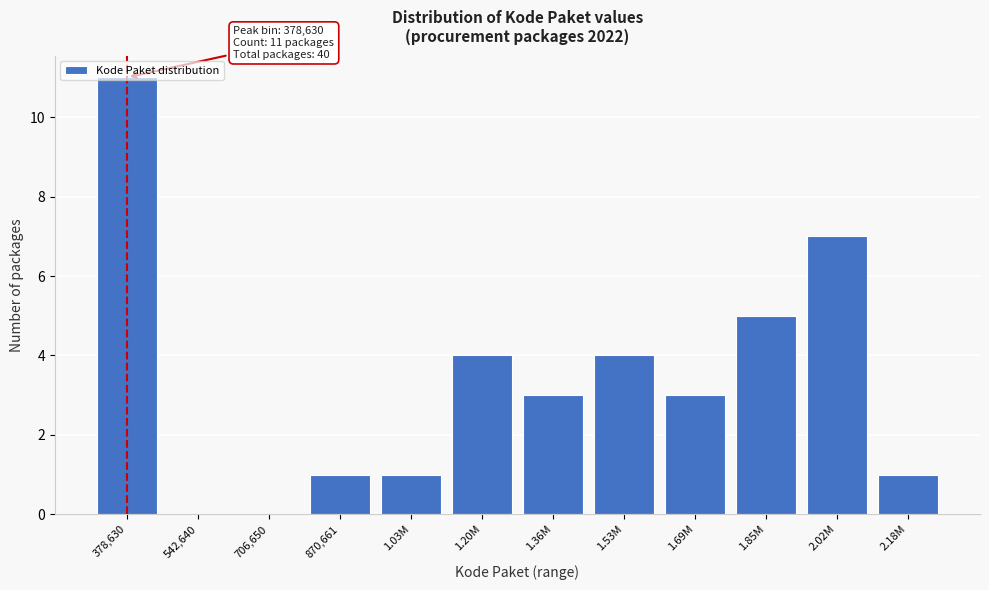

Between 1.85M and 870,661, which is larger?

1.85M